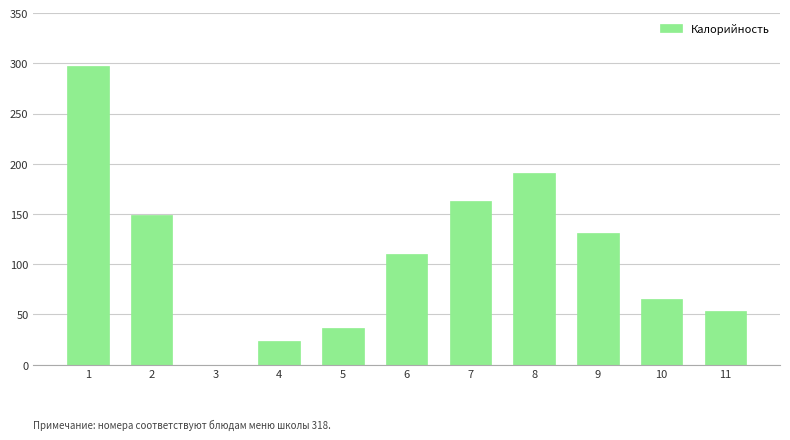

Reading left to right, extract all data points from this chart.

1=297	2=149	3=0	4=24	5=36	6=110	7=163	8=191	9=131	10=65	11=53